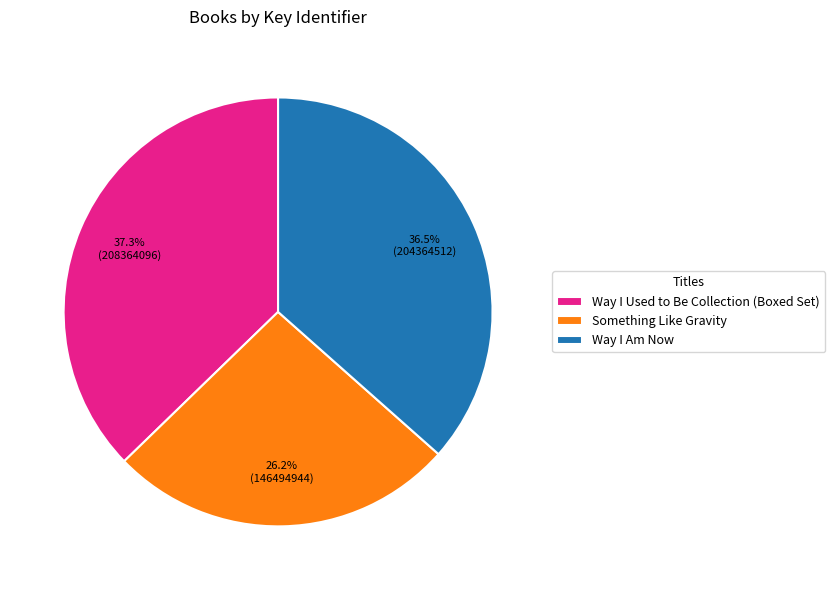

What percentage is the Something Like Gravity slice, to the nearest percent?

26%